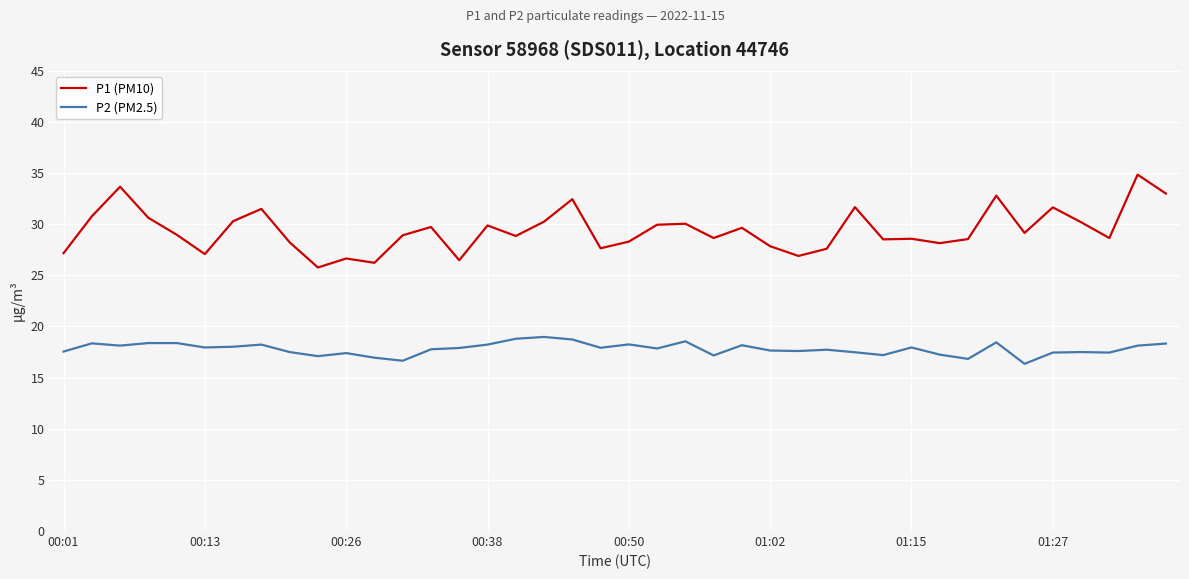

True or false: P2 (PM2.5) and P1 (PM10) intersect in this chart.

False